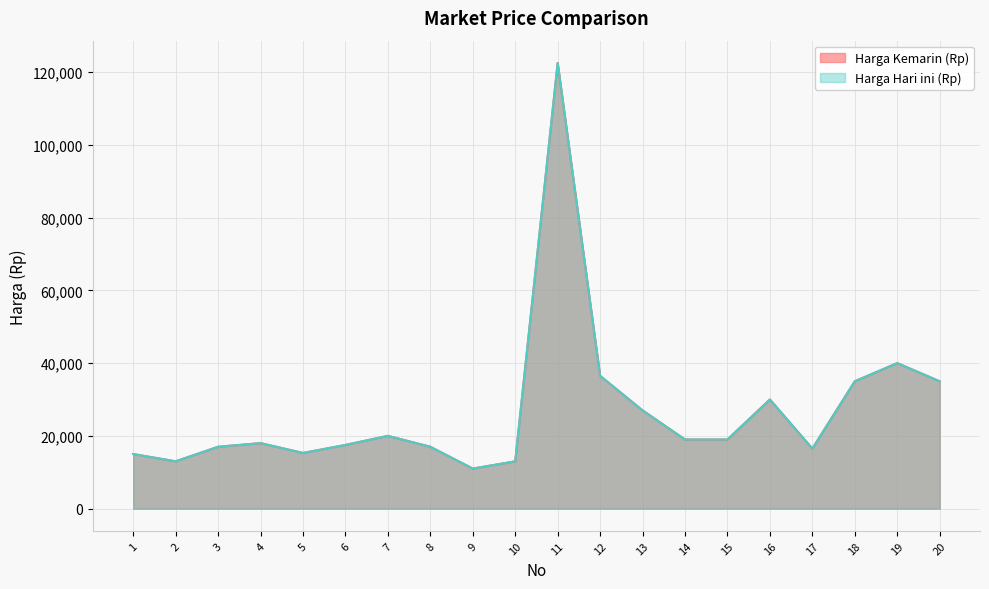

True or false: Harga Kemarin (Rp) has a value of 7032 at 14.

False